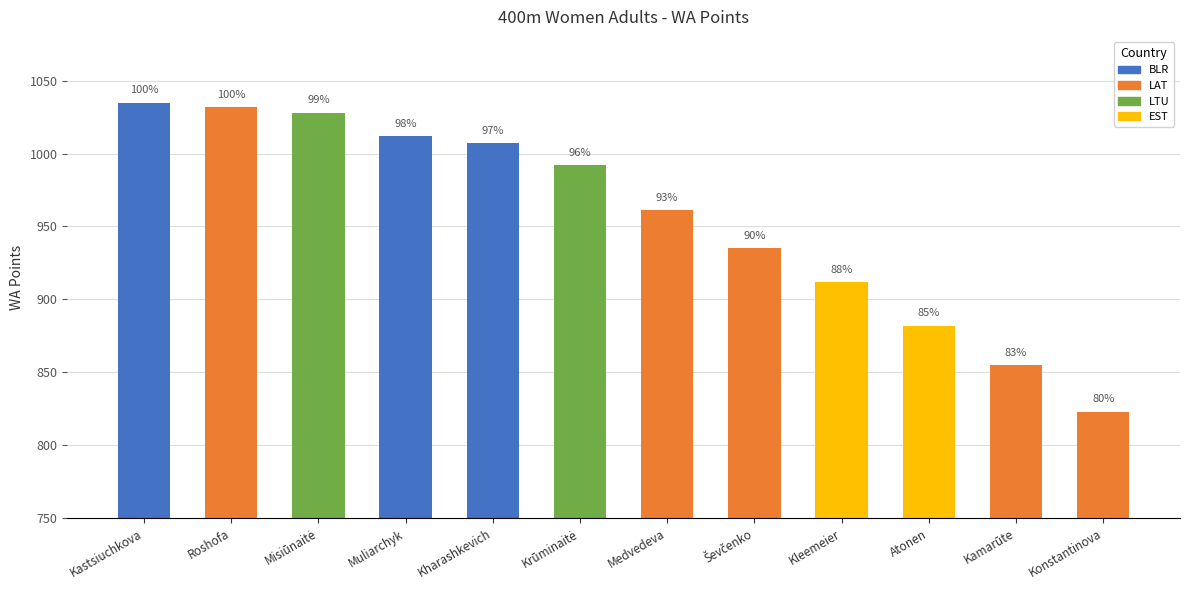

What is the difference between the maximum and second lowest values?

180